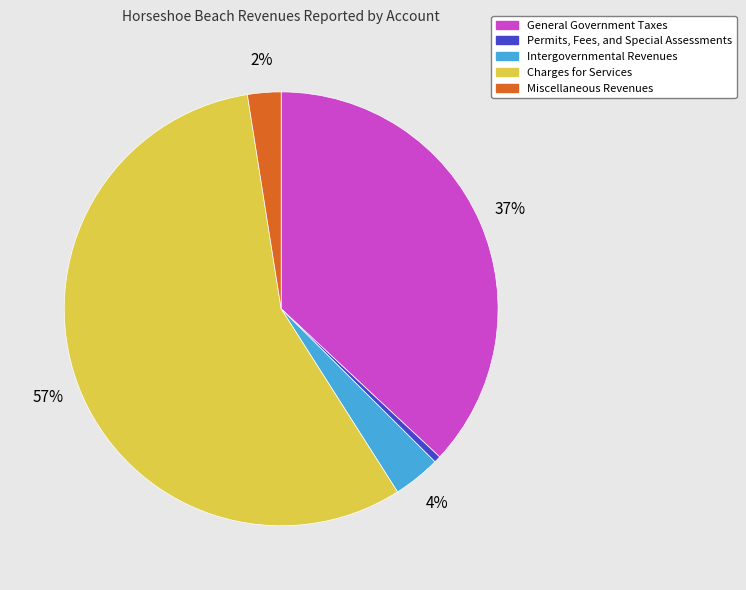

Between Permits, Fees, and Special Assessments and General Government Taxes, which is larger?

General Government Taxes